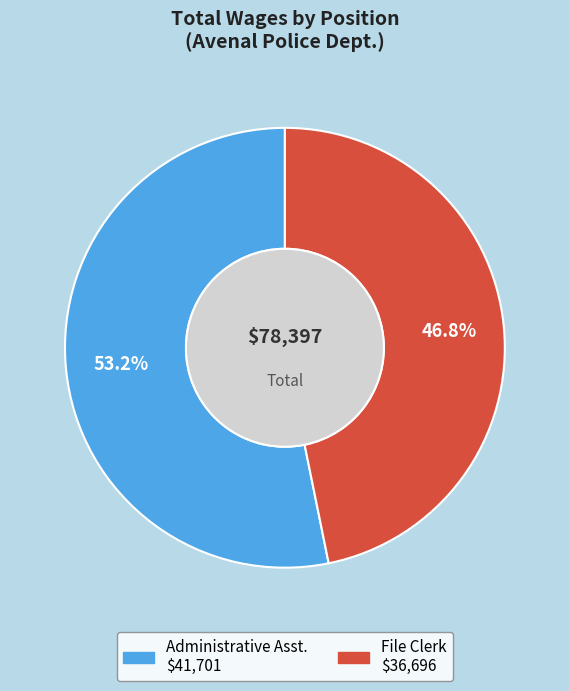

What is the ratio of the value at File Clerk to the value at Administrative Asst.?

0.9